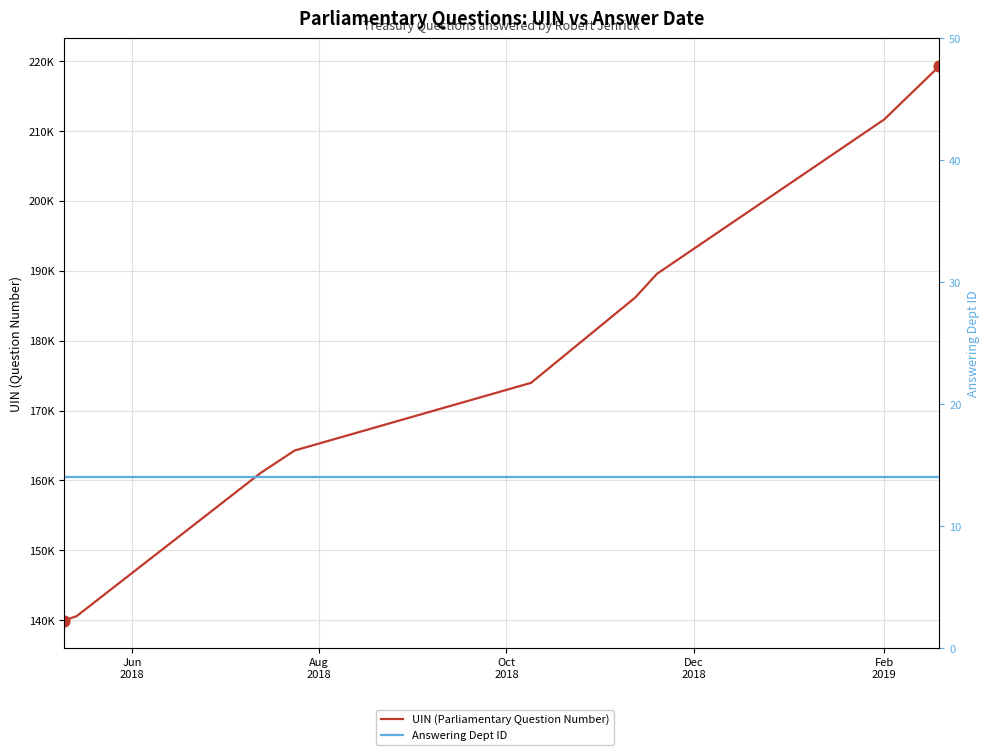

Which series contains the highest Y value?

UIN (Parliamentary Question Number)